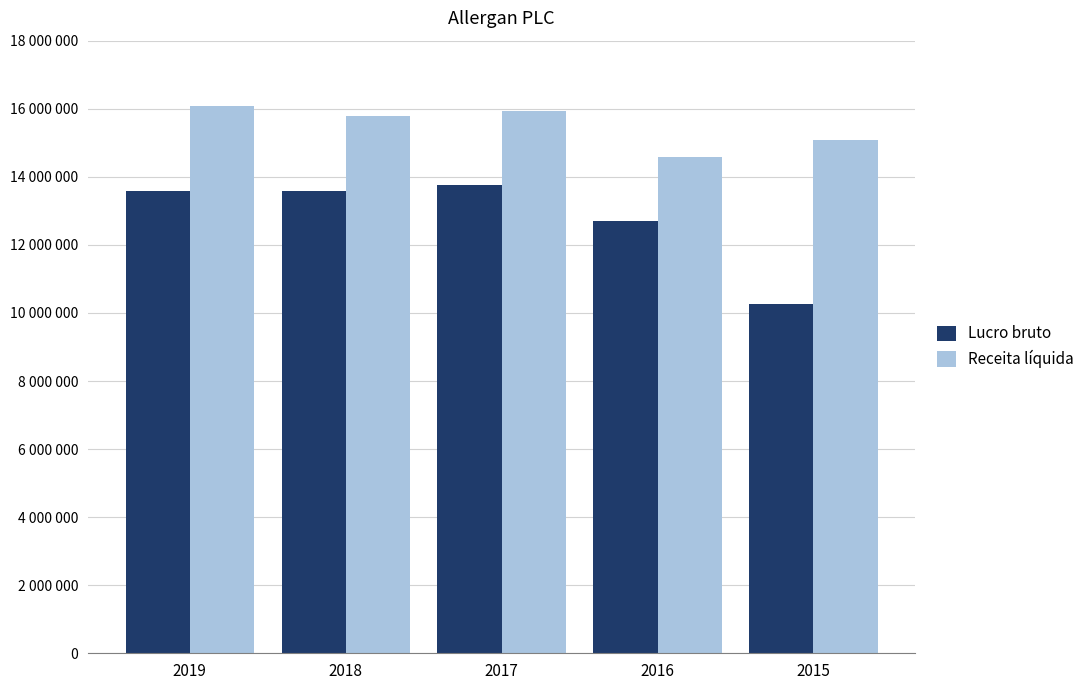

Are the bars horizontal?

No